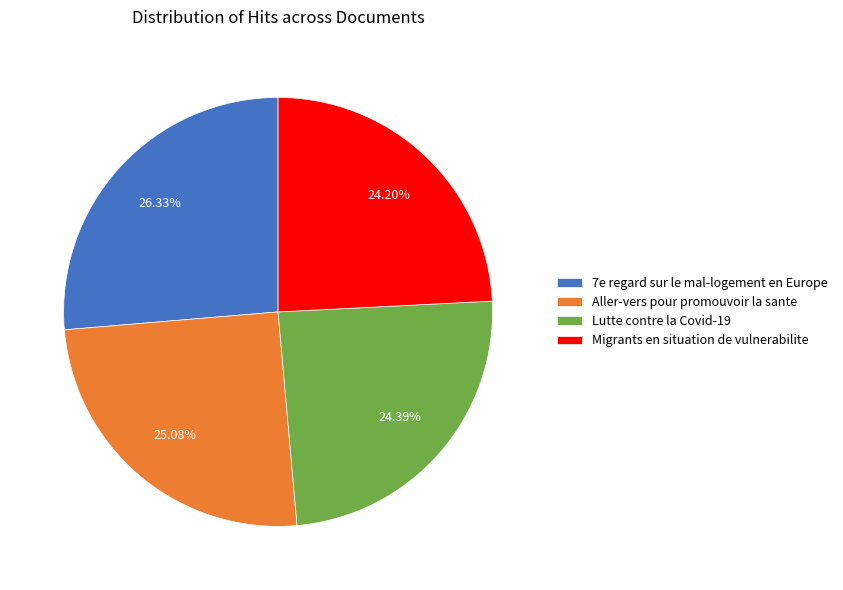

To the nearest percent, what percentage of the pie is 7e regard sur le mal-logement en Europe?

26%